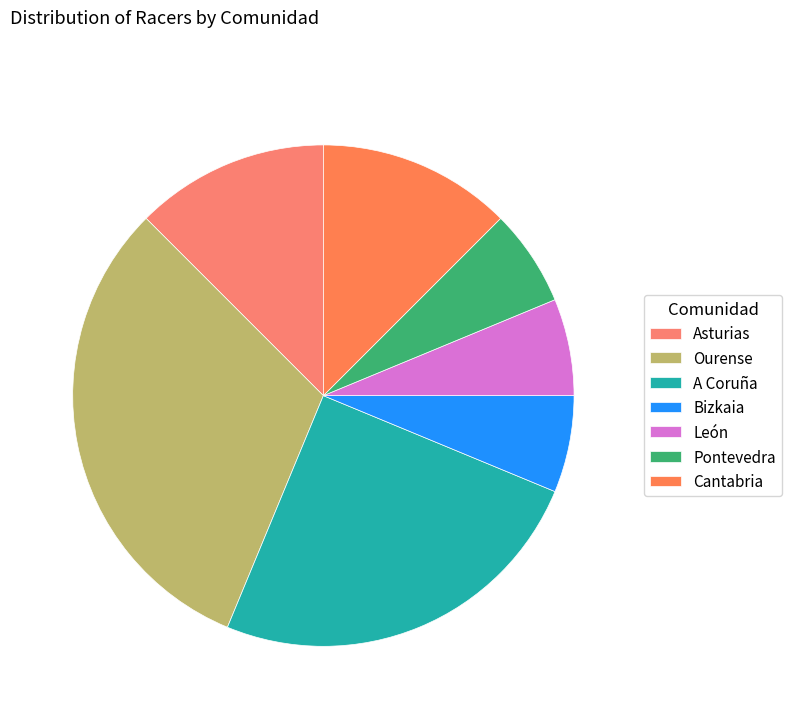

How many slices are in this pie chart?

7